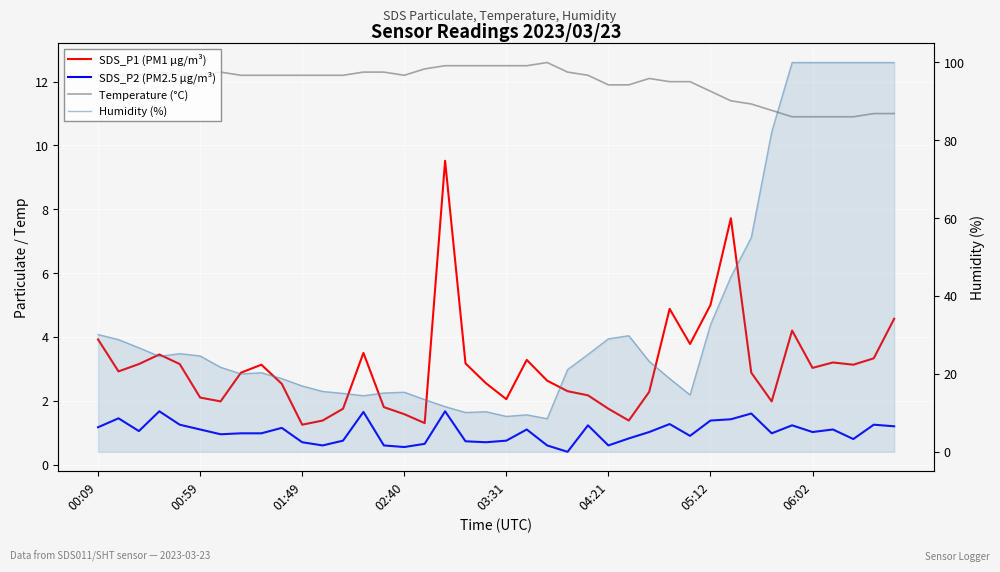

True or false: SDS_P1 (PM1 µg/m³) and SDS_P2 (PM2.5 µg/m³) cross at least once.

False